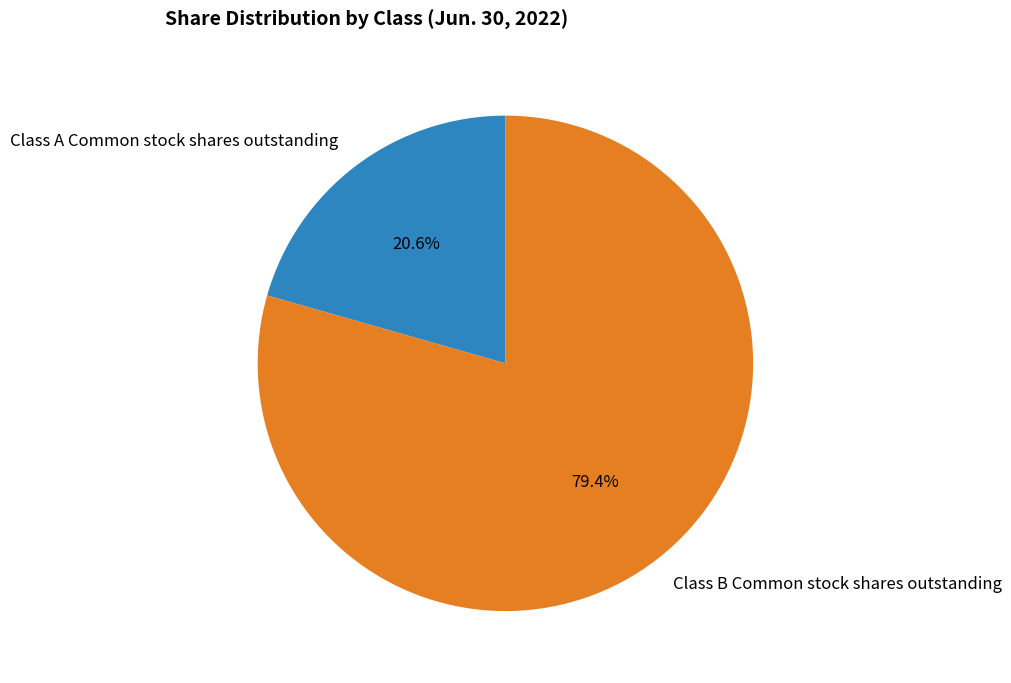

Rank the categories by value from lowest to highest.

Class A Common stock shares outstanding, Class B Common stock shares outstanding